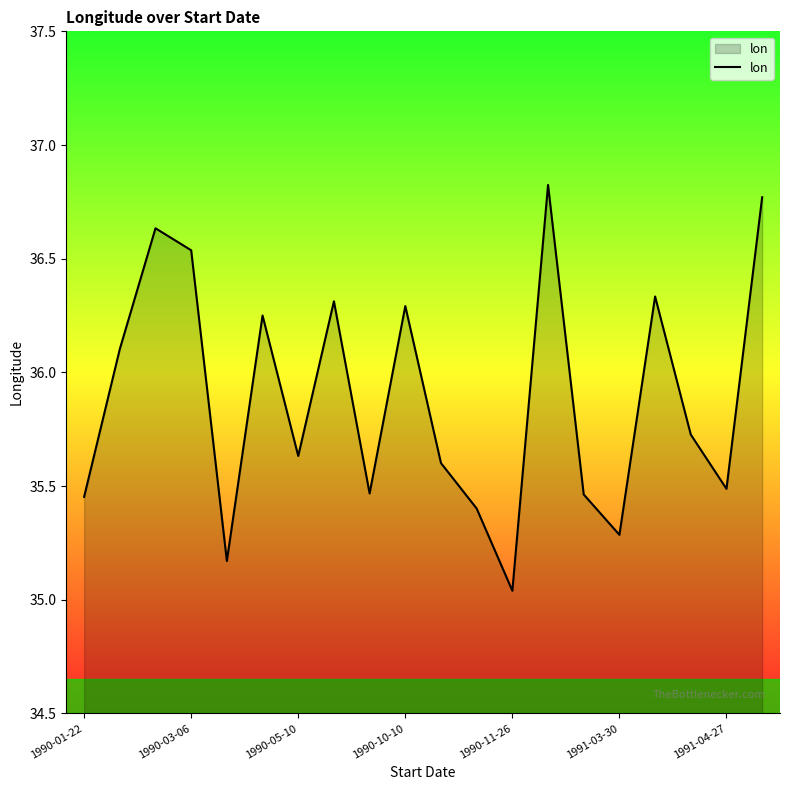

How many interior local peaks (higher than both neighbors) does the data have?

6